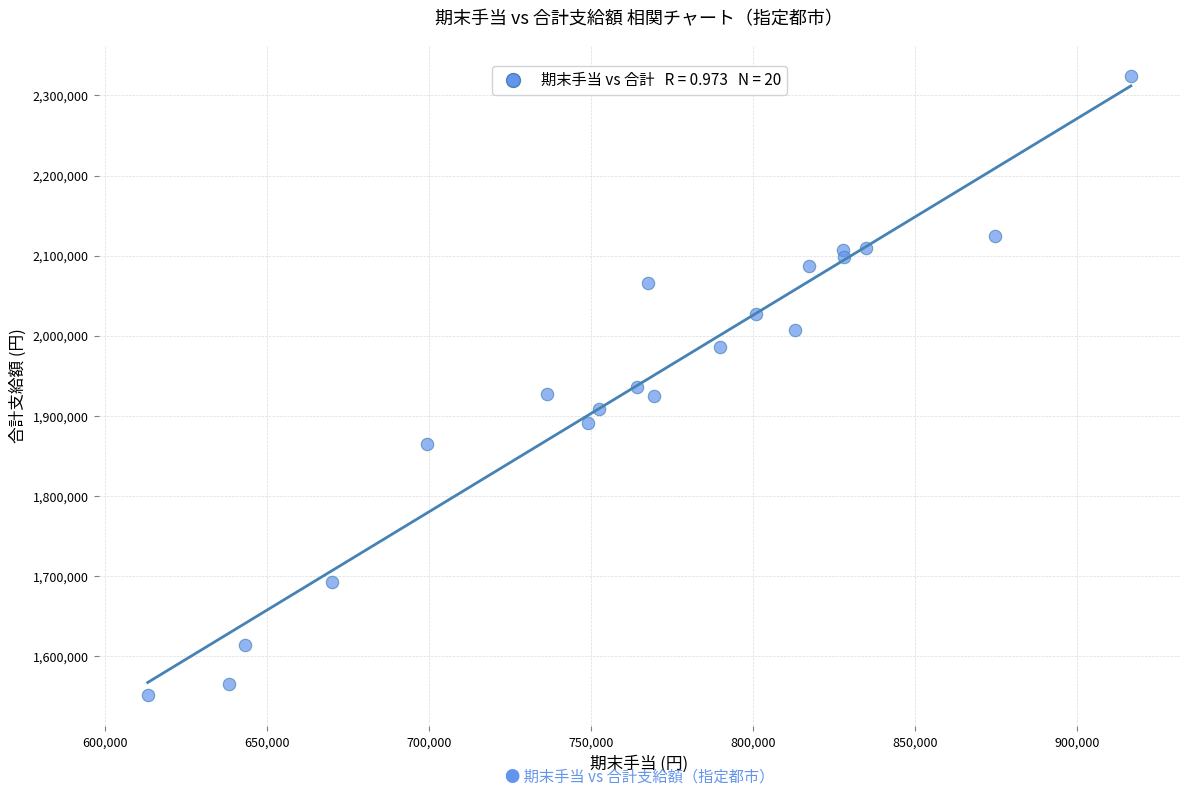

What is the range of X values (max minus min)?

303367